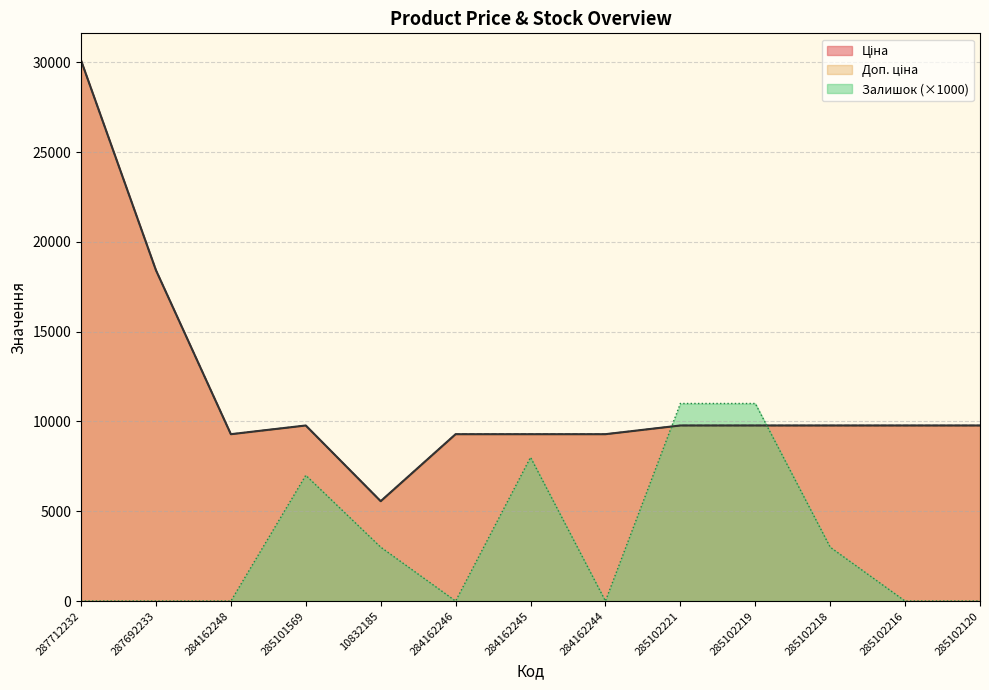

Between 287692233 and 284162246, which series saw the biggest shift?

Ціна